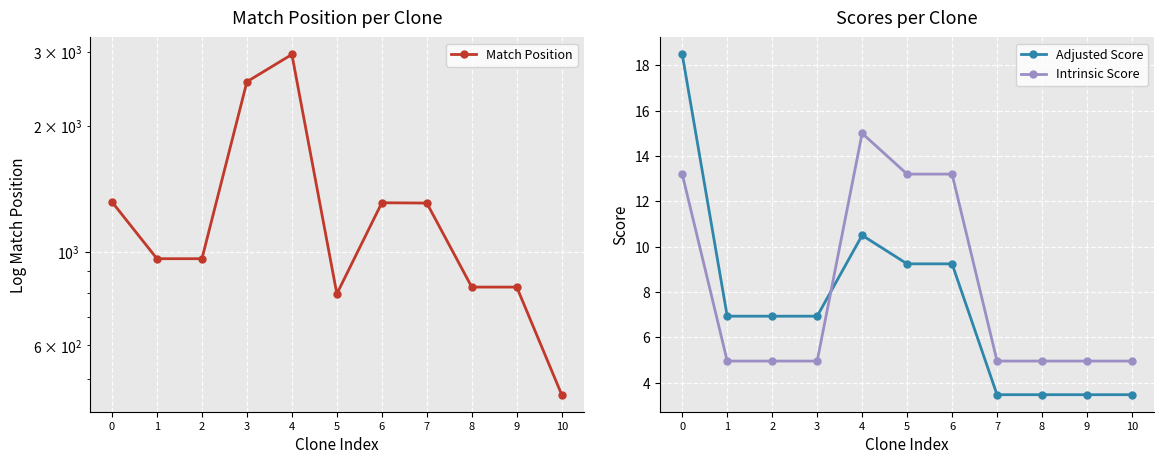

Reading left to right, what are all the values shown in this chart?

Match Position: 0=1317.0	1=965.0	2=965.0	3=2545.0	4=2955.0	5=796.0	6=1311.0	7=1309.0	8=826.0	9=826.0	10=458.0
Adjusted Score: 0=18.5	1=6.9	2=6.9	3=6.9	4=10.5	5=9.2	6=9.2	7=3.5	8=3.5	9=3.5	10=3.5
Intrinsic Score: 0=13.2	1=5.0	2=5.0	3=5.0	4=15.0	5=13.2	6=13.2	7=5.0	8=5.0	9=5.0	10=5.0